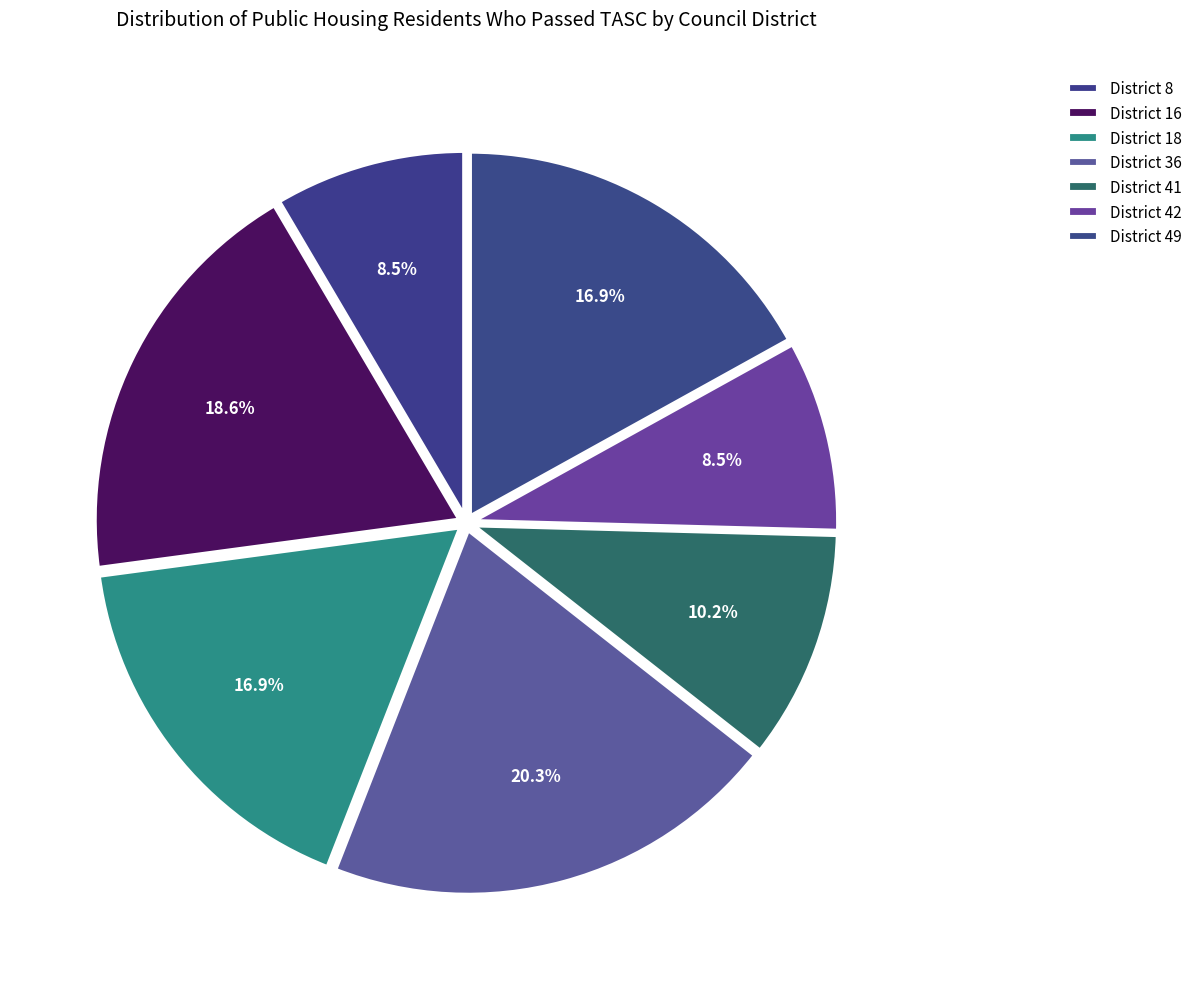

Which category has the biggest portion of the pie?

District 36